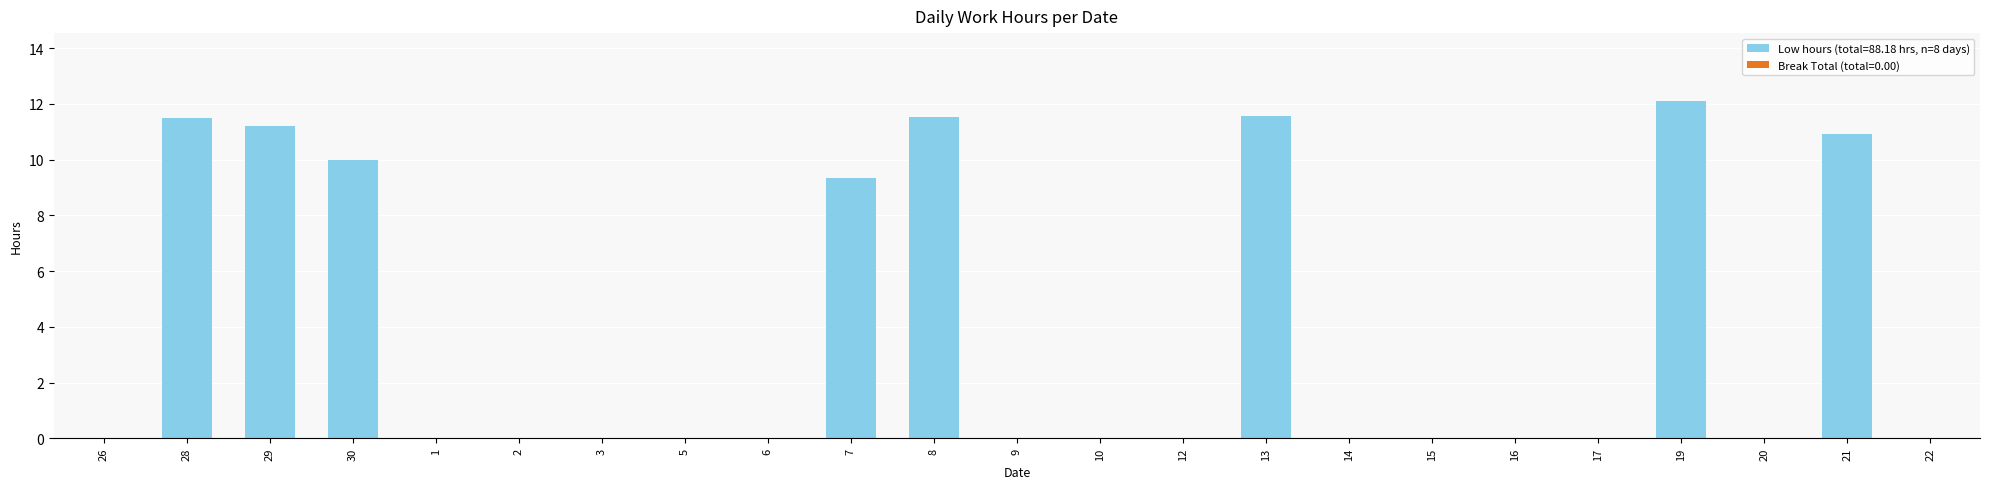

Are the bars horizontal?

No